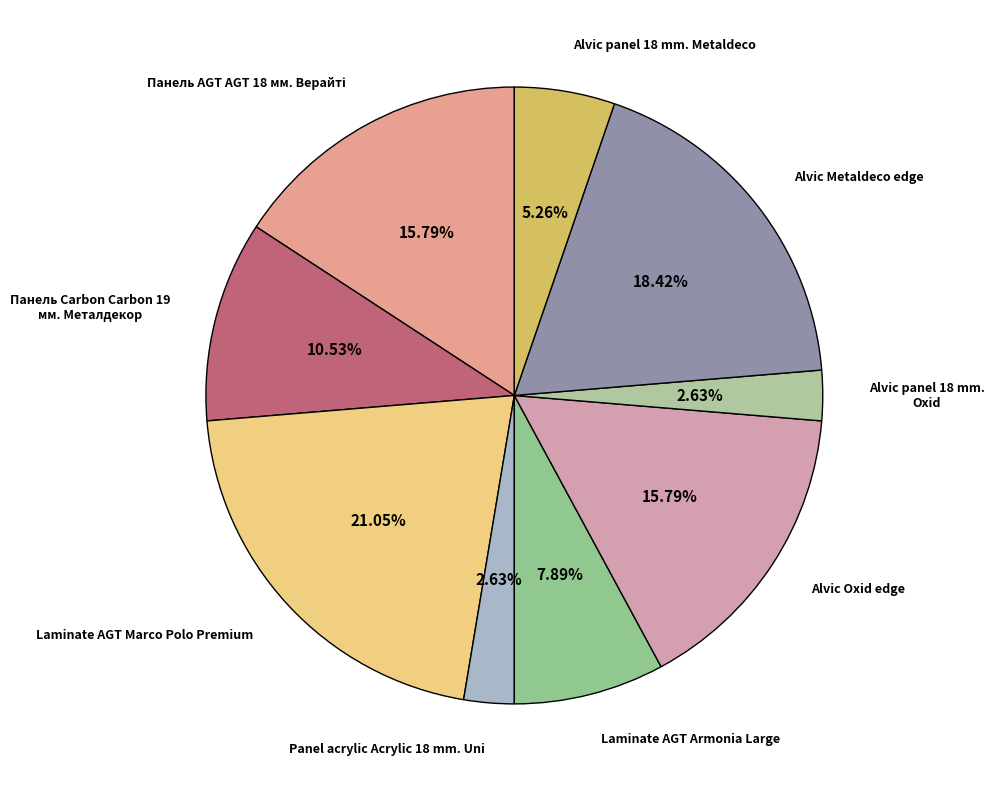

Is it true that Laminate AGT Armonia Large is 8% of the pie?

True